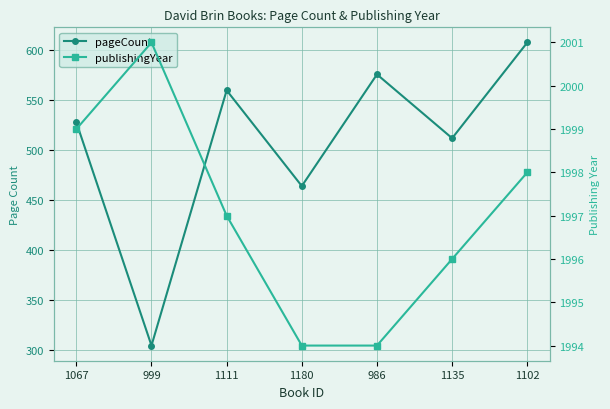

Reading left to right, what are all the values shown in this chart?

pageCount: 528	304	560	464	576	512	608
publishingYear: 1999	2001	1997	1994	1994	1996	1998